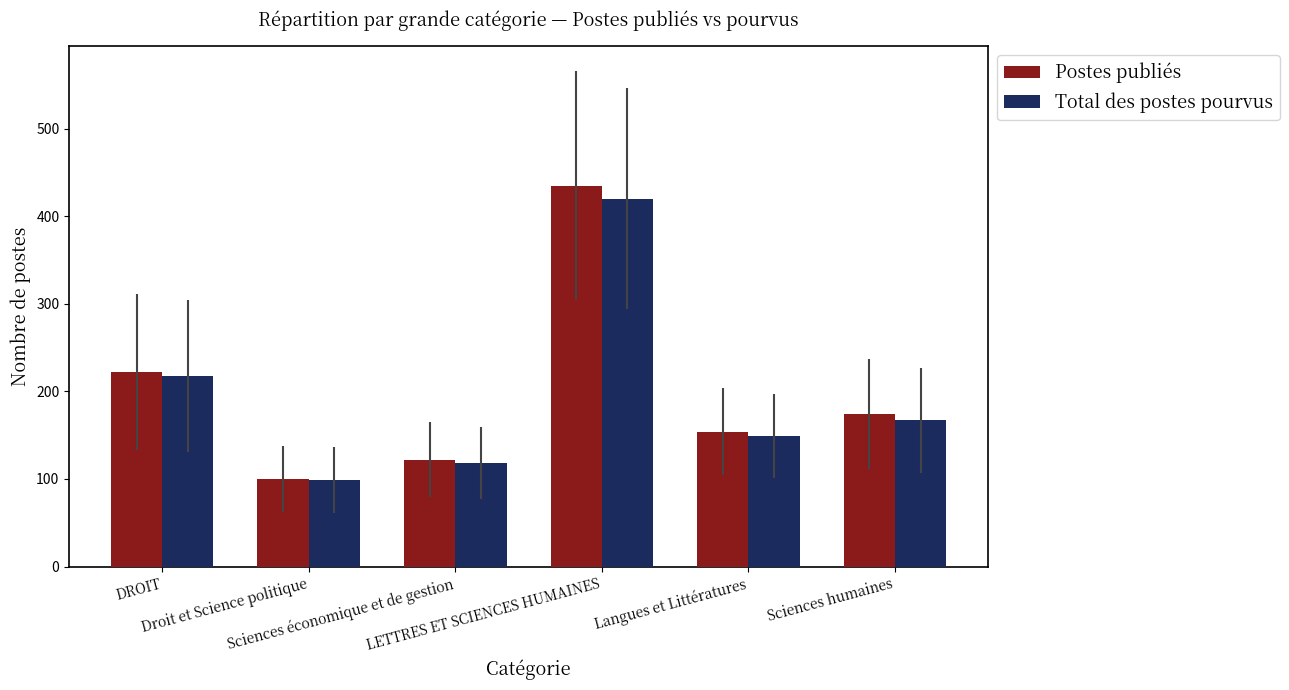

Reading right to left, list all the values displayed in this chart.

Postes publiés: Sciences humaines=174	Langues et Littératures=154	LETTRES ET SCIENCES HUMAINES=435	Sciences économique et de gestion=122	Droit et Science politique=100	DROIT=222
Total des postes pourvus: Sciences humaines=167	Langues et Littératures=149	LETTRES ET SCIENCES HUMAINES=420	Sciences économique et de gestion=118	Droit et Science politique=99	DROIT=217